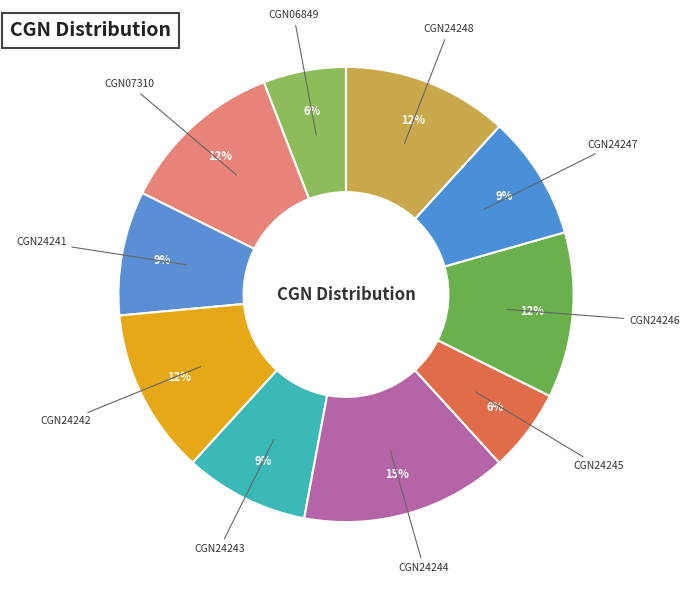

Which slice is the largest?

CGN24244